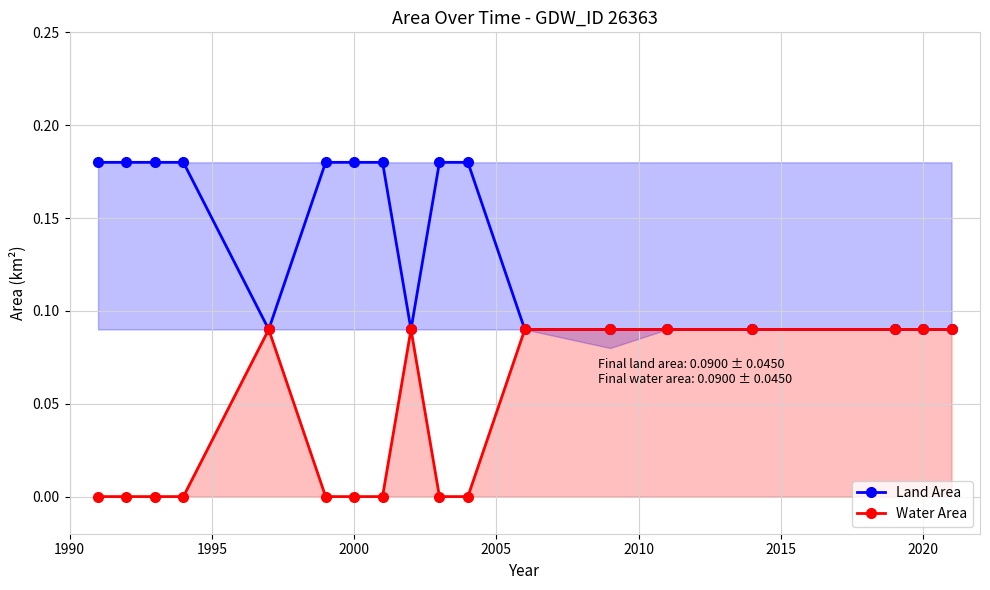

Which series has the largest total across all categories?

Land Area